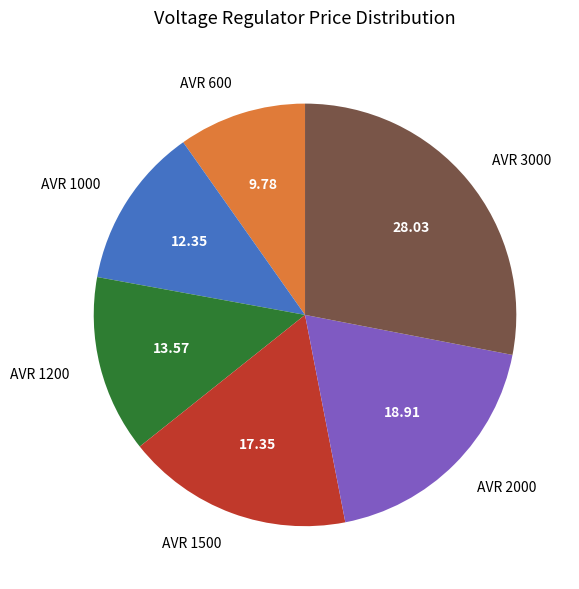

Do AVR 2000 and AVR 600 together represent more than half of the pie?

No